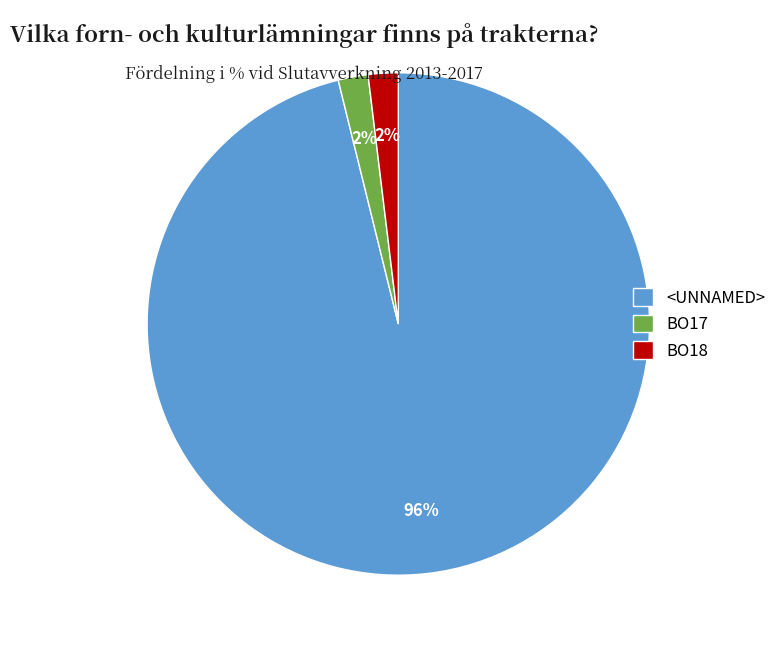

Which slice represents more than half of the pie?

<UNNAMED>